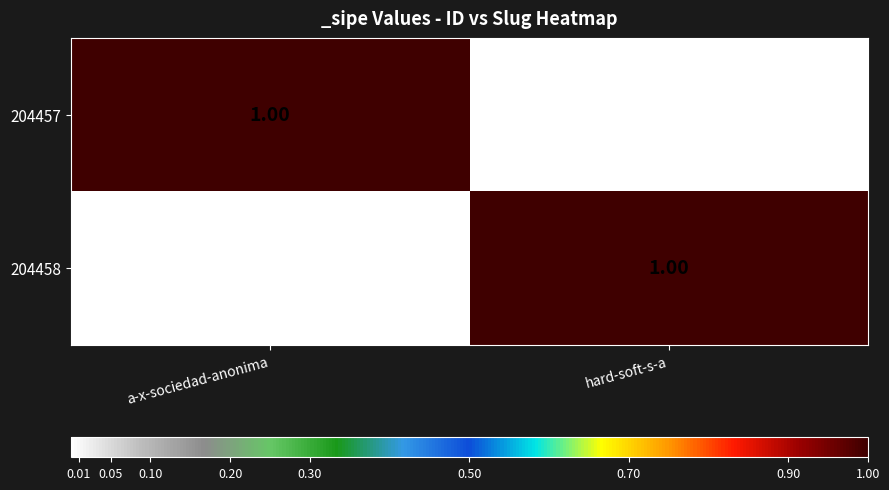

At hard-soft-s-a, list the series in order from largest to smallest.

204458, 204457